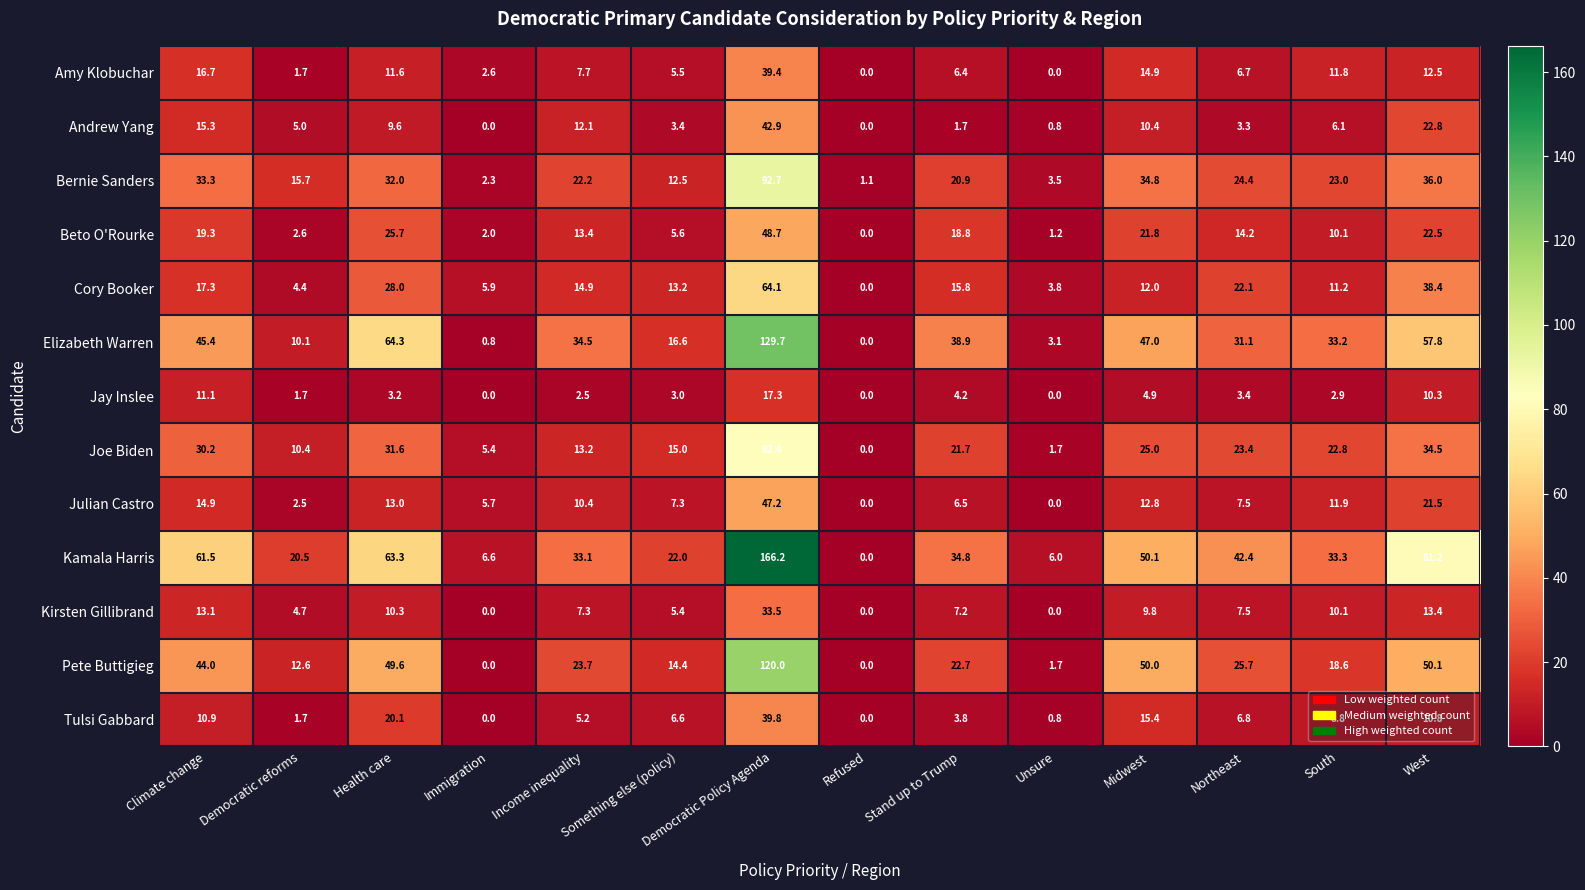

At how many categories does at least one series exceed 13?

11